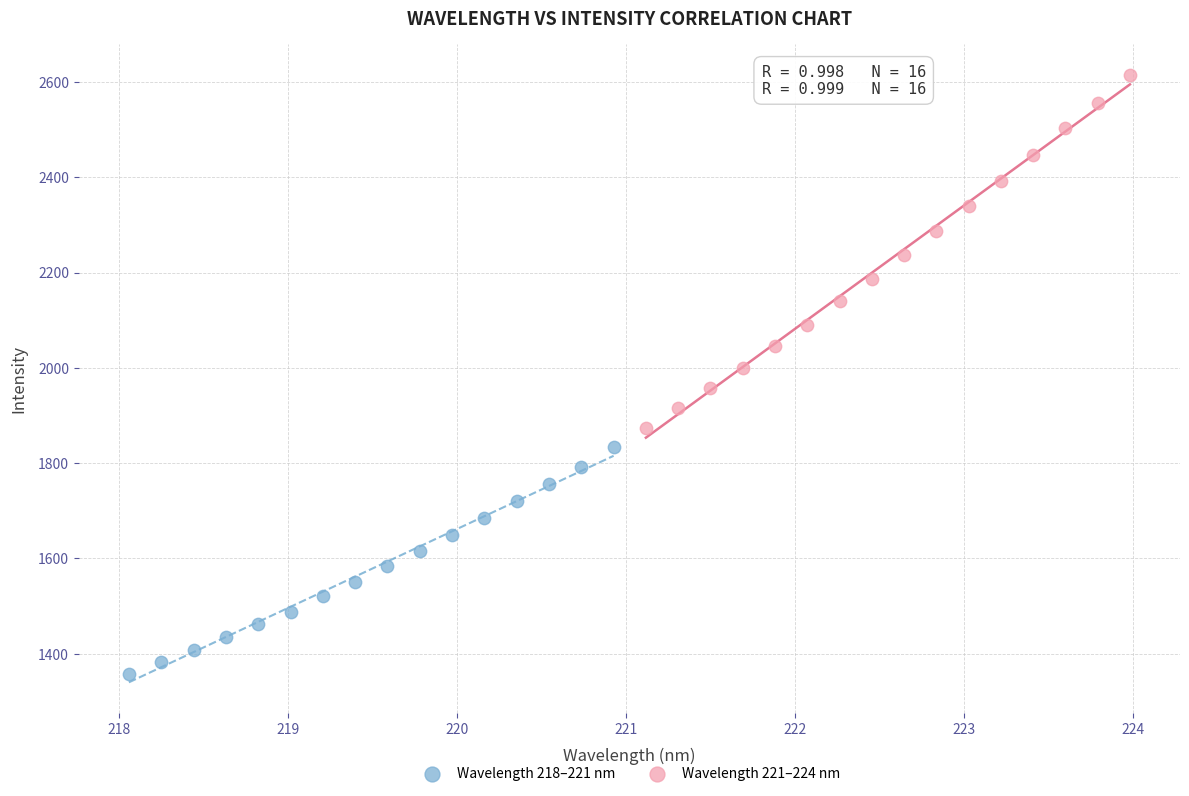

Which series has the widest spread of Y values?

Wavelength 221–224 nm